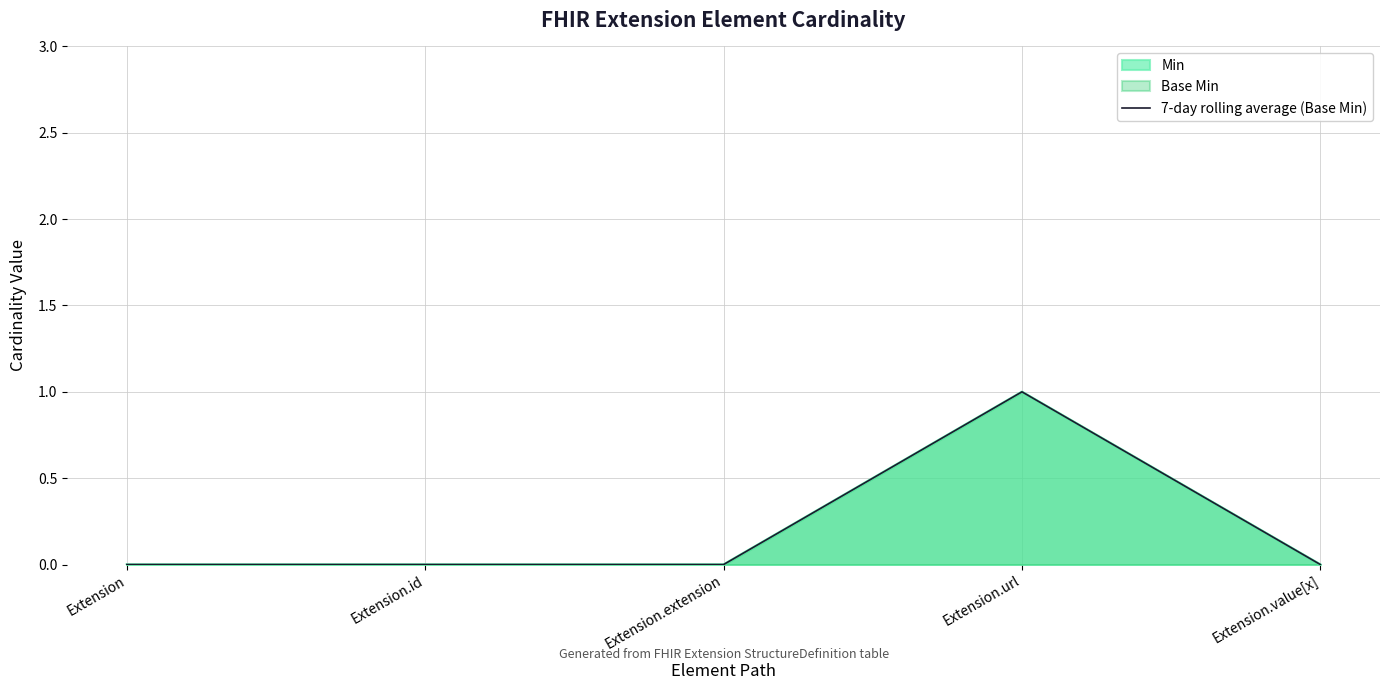

Reading right to left, list all the values displayed in this chart.

Extension.value[x]=0	Extension.url=1	Extension.extension=0	Extension.id=0	Extension=0